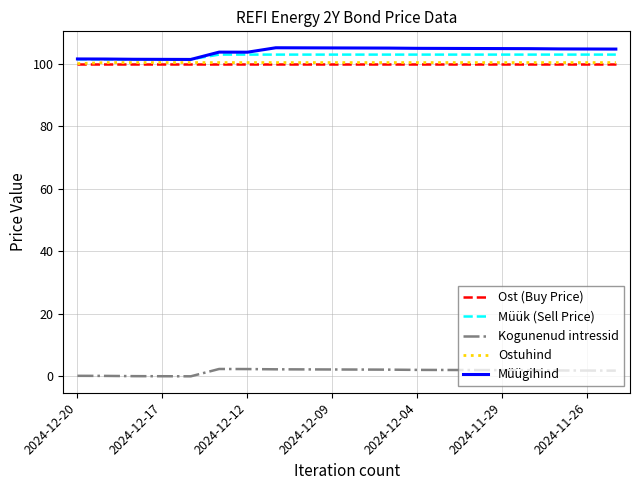

True or false: Ost (Buy Price) and Kogunenud intressid intersect in this chart.

False